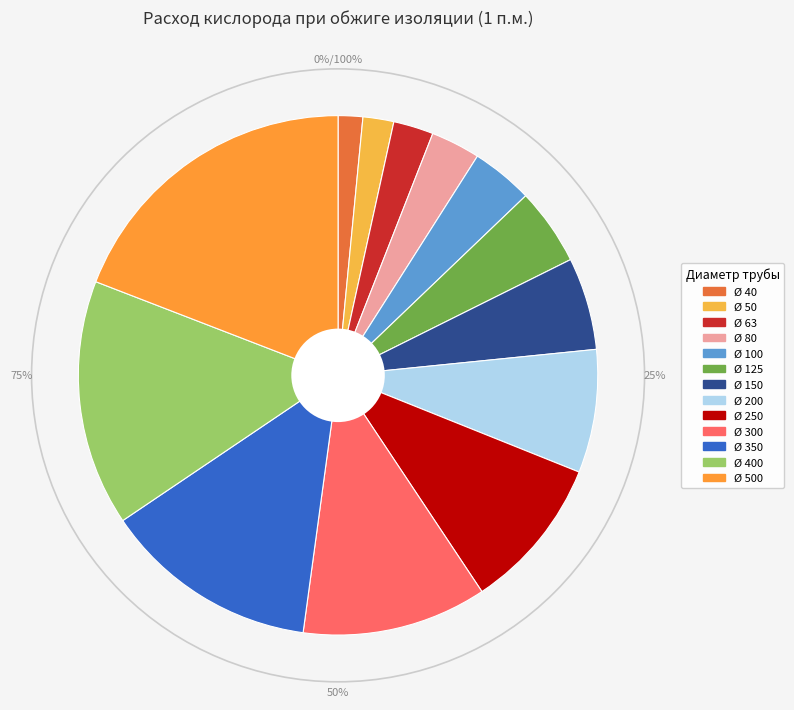

What percentage is the Ø 500 slice, to the nearest percent?

19%